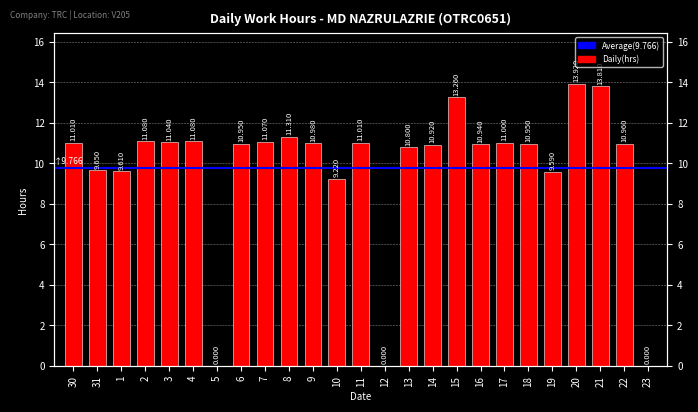

Which has a higher value, 11 or 1?

11